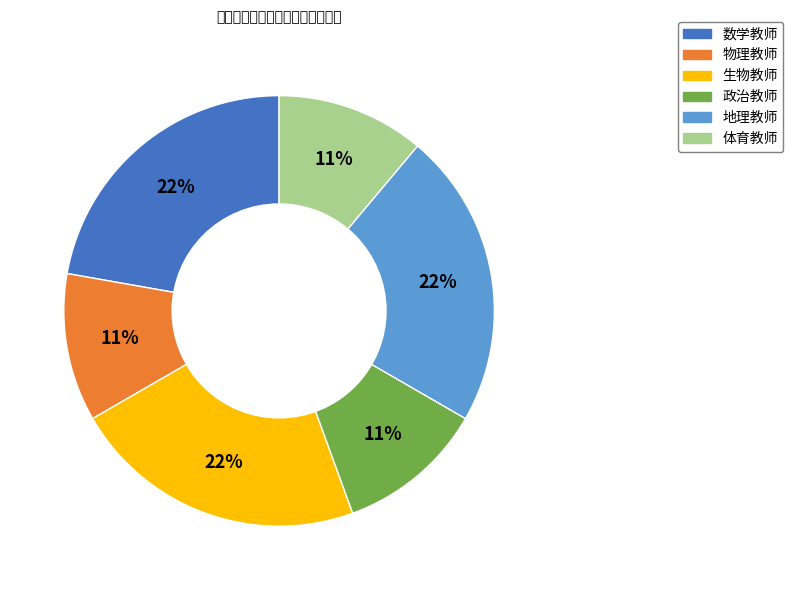

What is the ratio of the value at 数学教师 to the value at 体育教师?

2.0